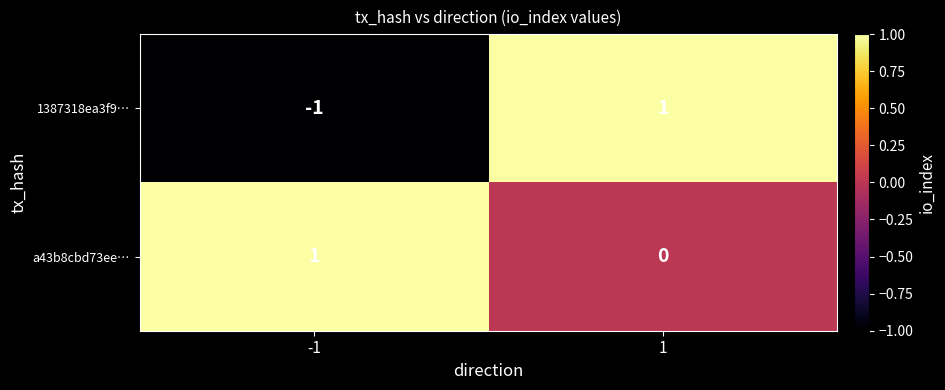

Reading right to left, extract all data points from this chart.

1387318ea3f9…: 1=1	-1=-1
a43b8cbd73ee…: 1=0	-1=1